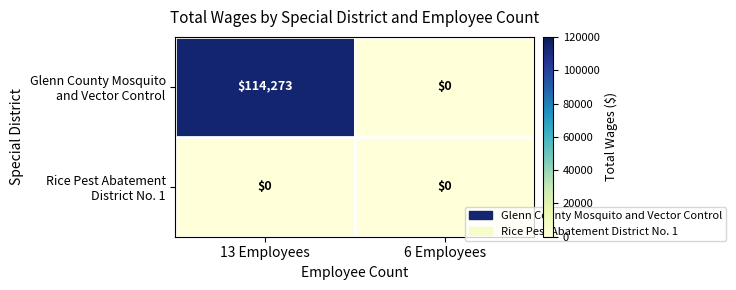

At which category is the sum across all series the highest?

13 Employees